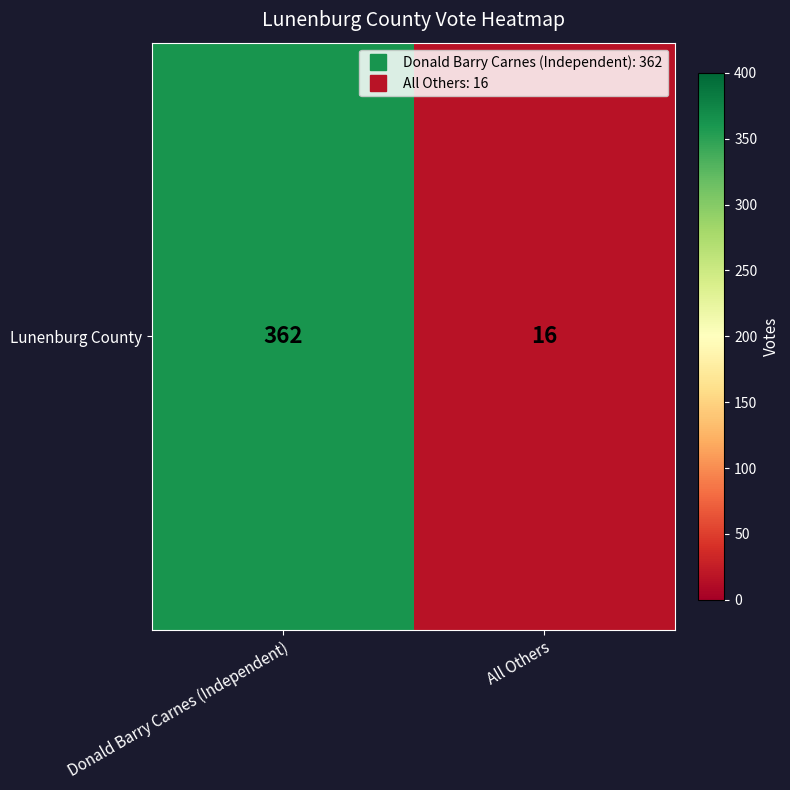

Which label corresponds to the largest value in the chart?

Donald Barry Carnes (Independent)